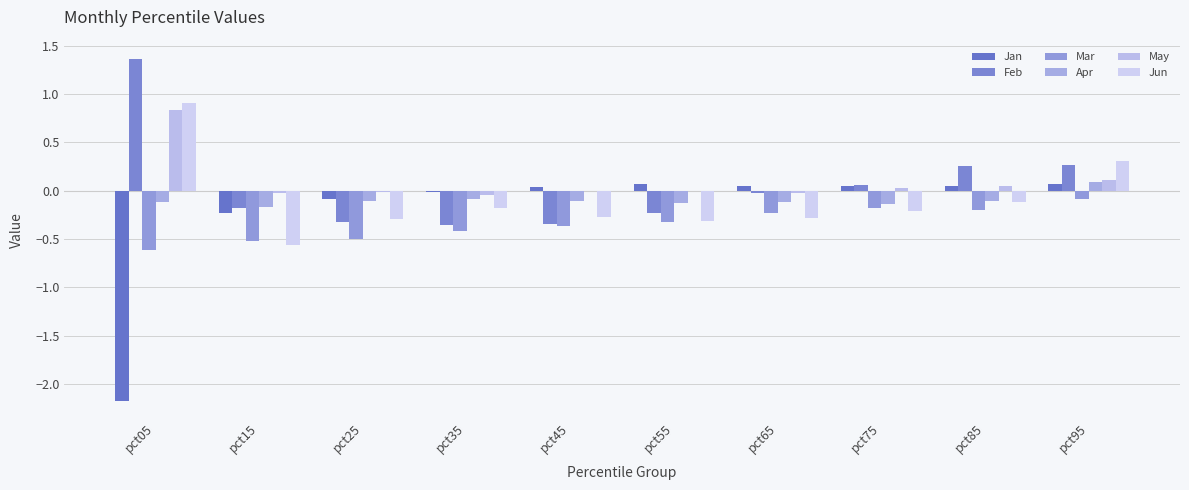

What is the difference between the maximum and minimum values in the Apr series?

0.3